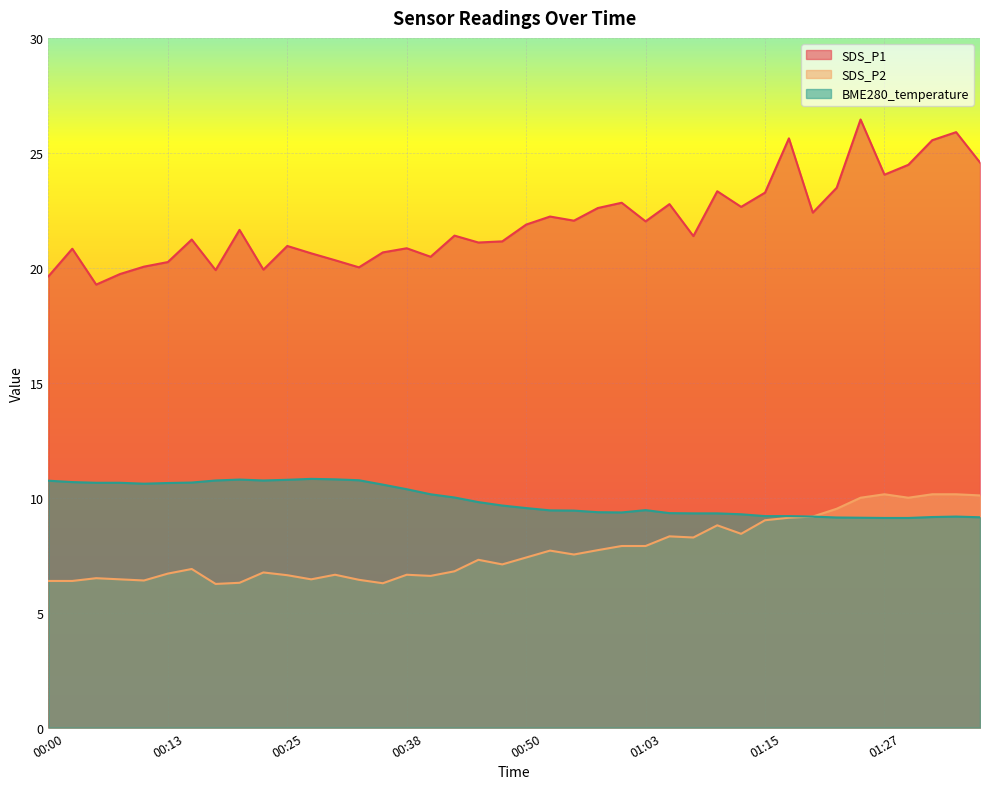

Between 00:20 and 01:32, which series saw the biggest shift?

SDS_P1